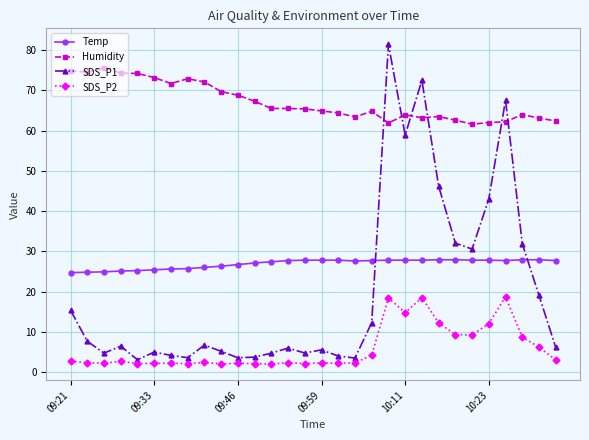

What is the difference between the maximum and minimum values in the SDS_P1 series?

78.4